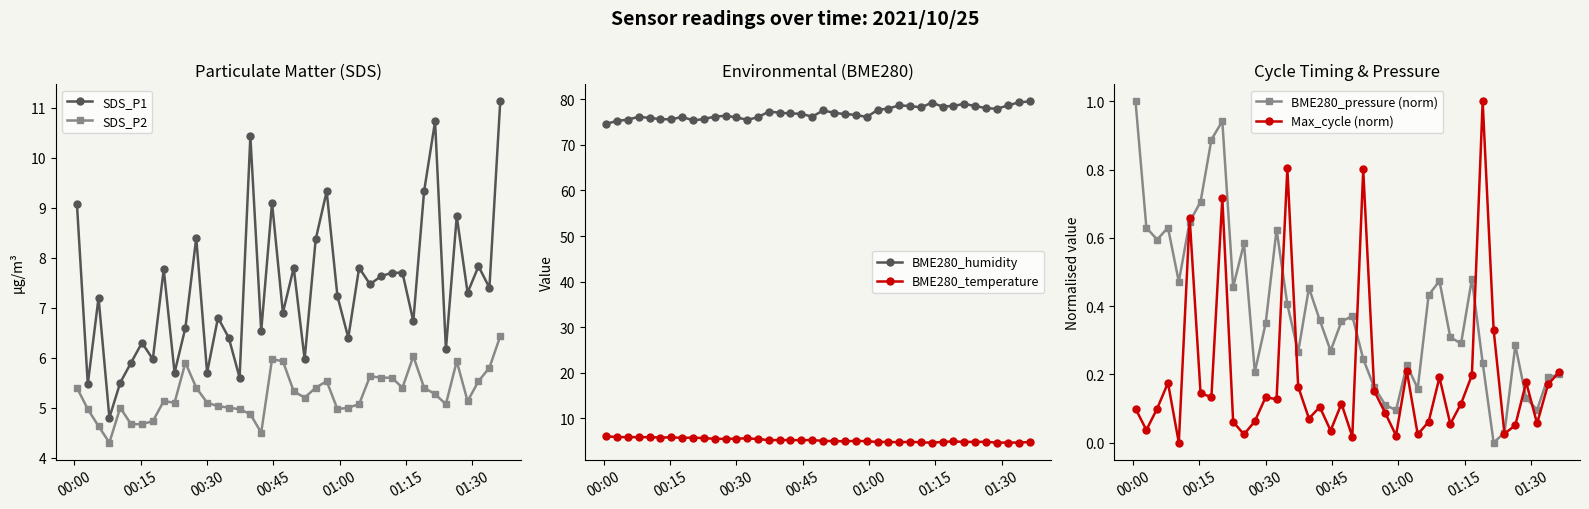

At how many categories does at least one series exceed 63?

40